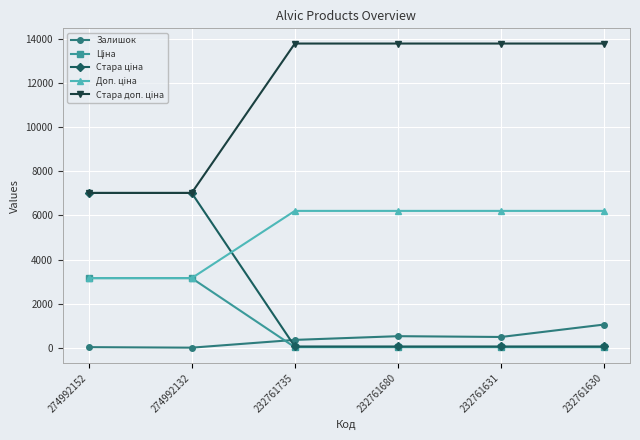

At how many categories does at least one series exceed 7421?

4